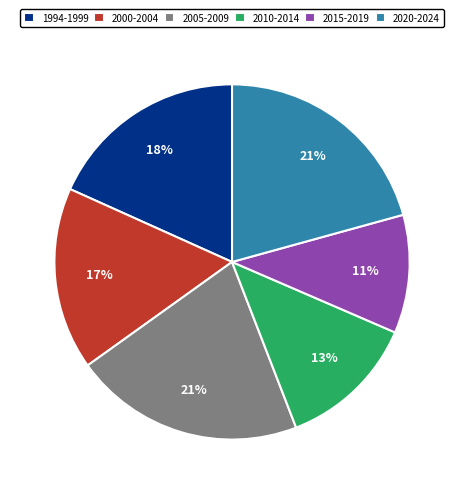

The 1994-1999 slice represents 24% of the pie. True or false?

False